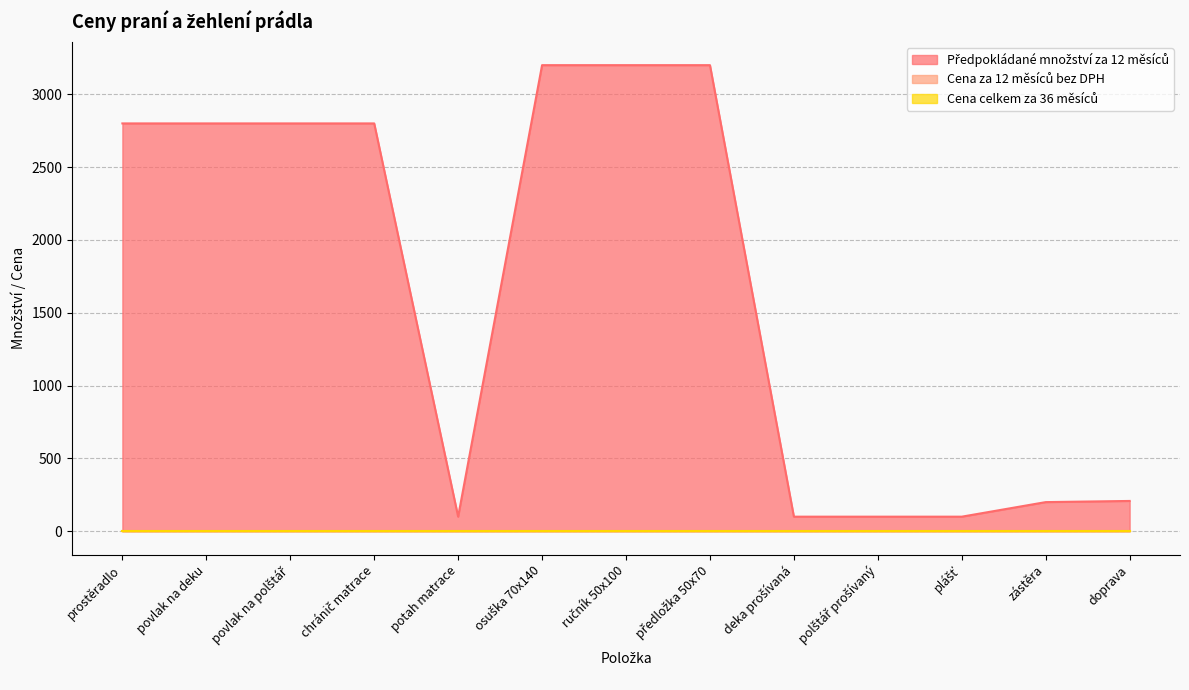

At which category does Předpokládané množství za 12 měsíců reach its first local valley?

potah matrace